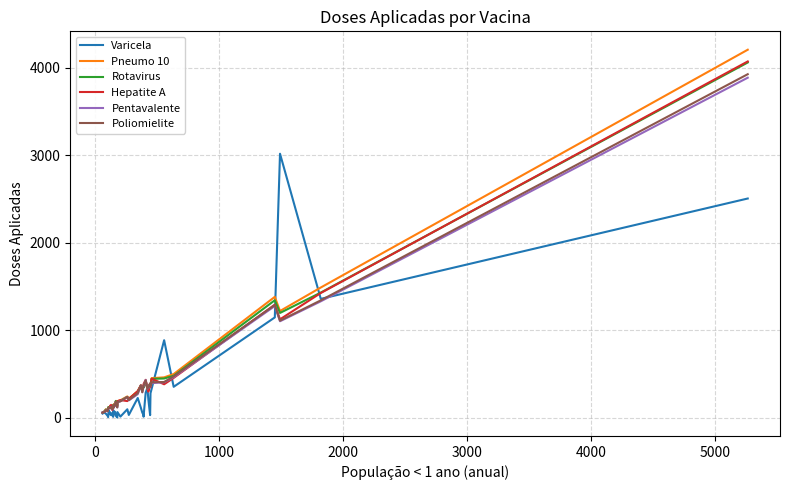

Which series has the widest spread of values?

Pneumo 10